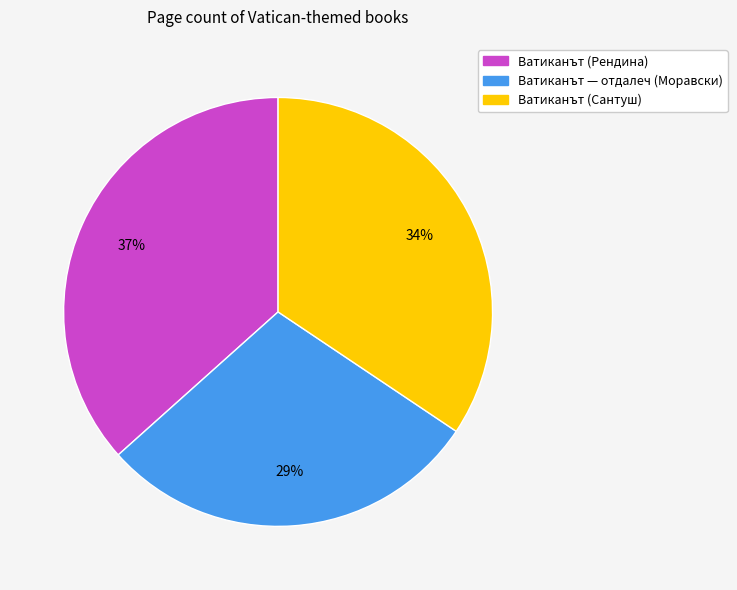

To the nearest percent, what is the difference between the largest and smallest slice percentages?

8%